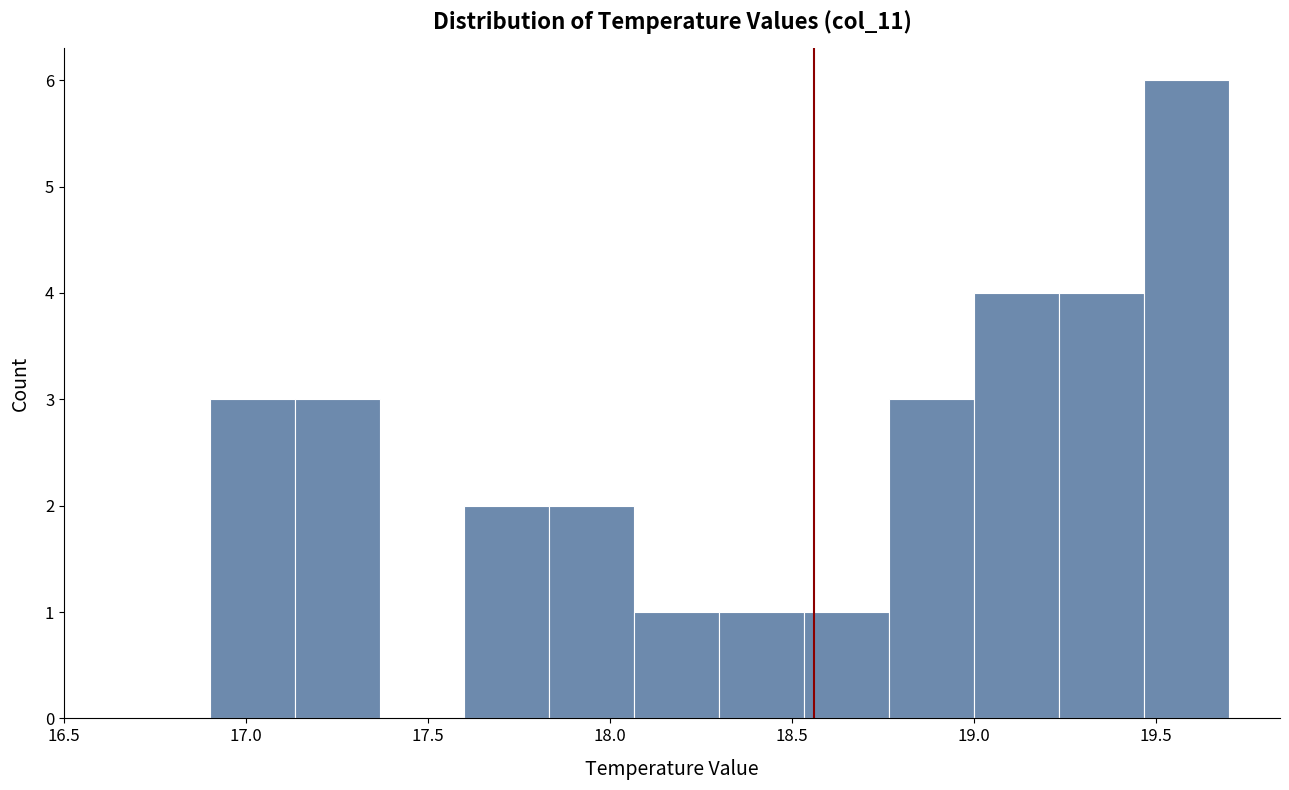

Reading left to right, list every bar in this chart as the range it spans on the x-axis followed by its height. Neither the bar edges nor the heights are printed on the chart, so give them approximately, as read against the axes.

16.90 to 17.15: 3
17.15 to 17.35: 3
17.35 to 17.60: 0
17.60 to 17.85: 2
17.85 to 18.05: 2
18.05 to 18.30: 1
18.30 to 18.55: 1
18.55 to 18.75: 1
18.75 to 19.00: 3
19.00 to 19.25: 4
19.25 to 19.45: 4
19.45 to 19.70: 6